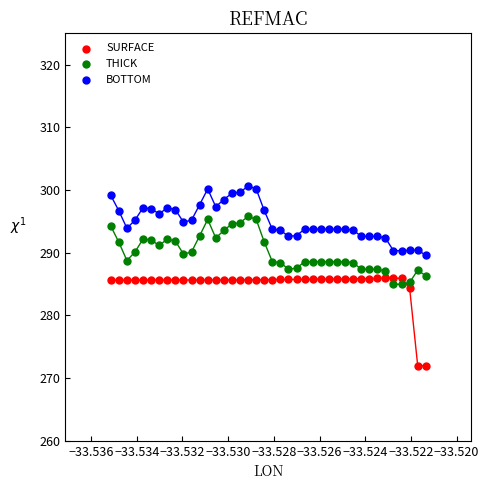

Across all data points, what is the range of Y values (max minus min)?

28.7